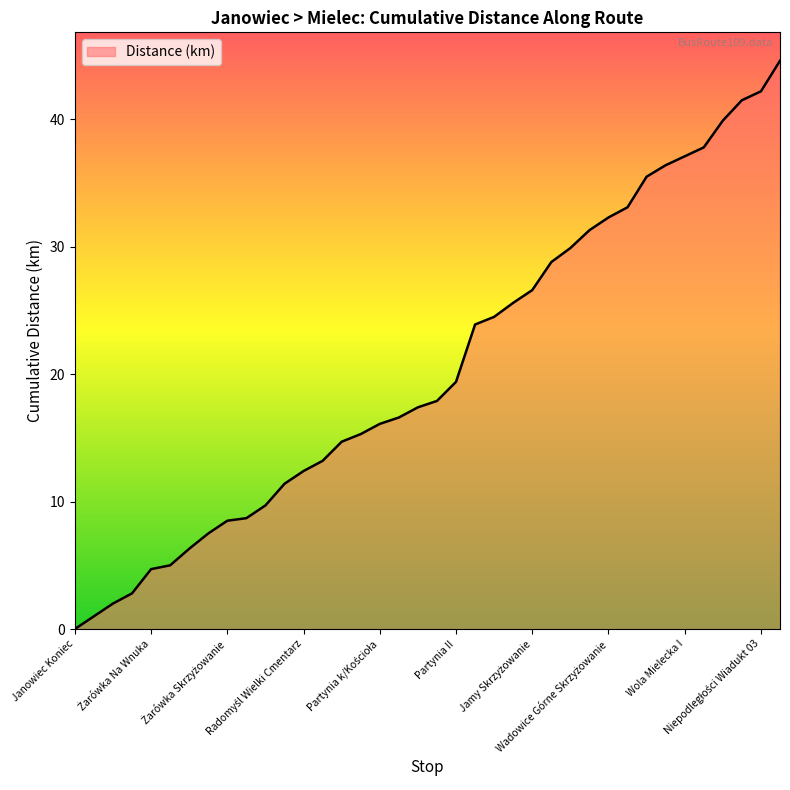

What is the difference between the maximum and minimum values?

44.6